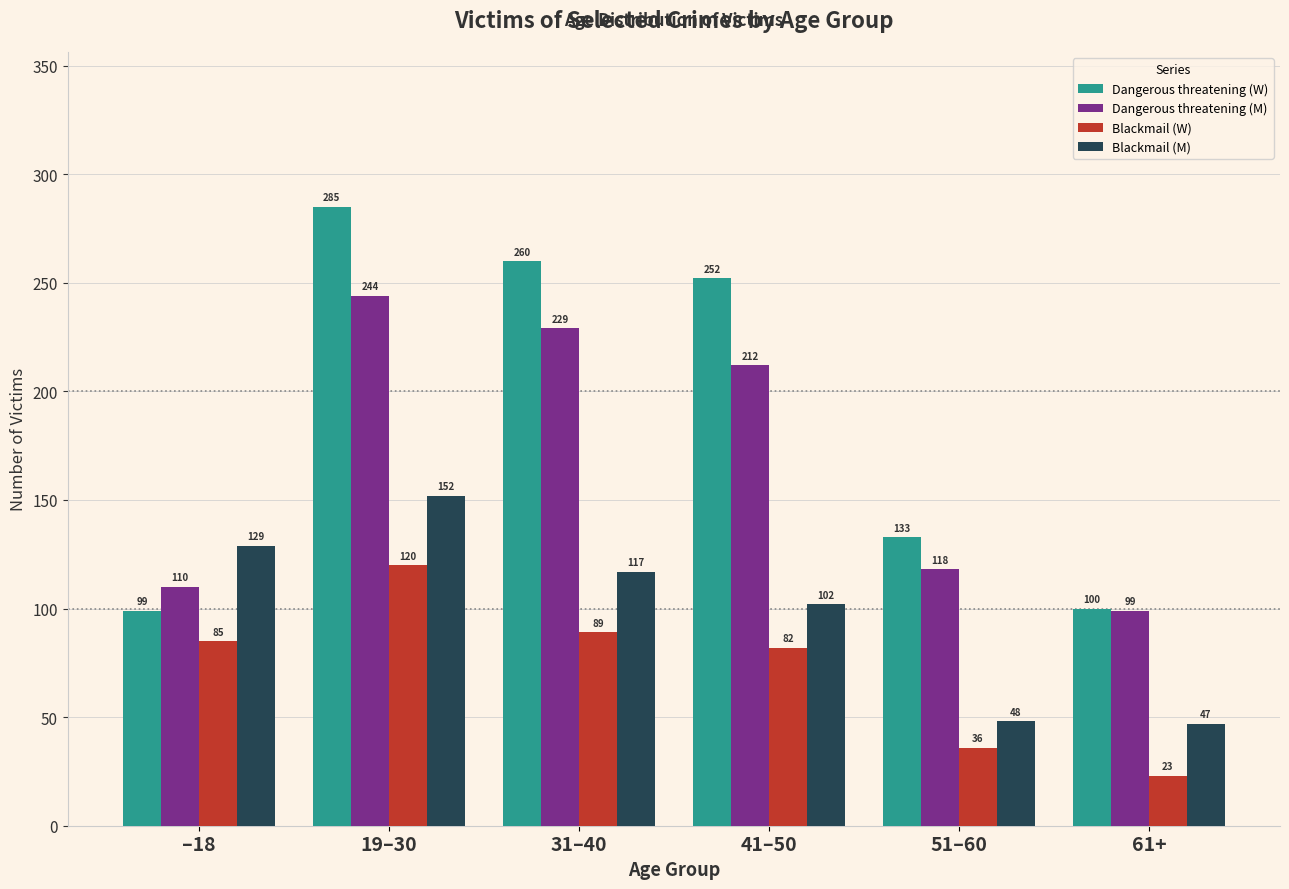

Reading left to right, transcribe all the data shown in this chart.

Dangerous threatening (W): 99	285	260	252	133	100
Dangerous threatening (M): 110	244	229	212	118	99
Blackmail (W): 85	120	89	82	36	23
Blackmail (M): 129	152	117	102	48	47